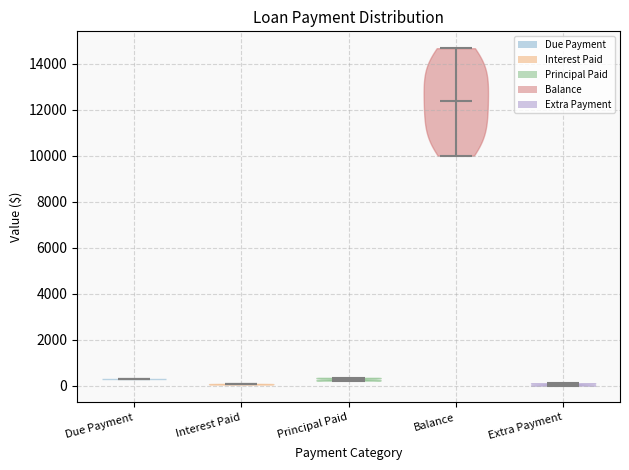

Reading left to right, read every violin against the y-axis: where its median line is, and the lowest and highest points it reaches. The values are not printed on the chart, so give them approximately, as read against the axis.

Due Payment: median line 200, lowest point 200, highest point 200
Interest Paid: median line 0, lowest point 0, highest point 0
Principal Paid: median line 200, lowest point 200, highest point 400
Balance: median line 12400, lowest point 10000, highest point 14600
Extra Payment: median line 0, lowest point 0, highest point 200